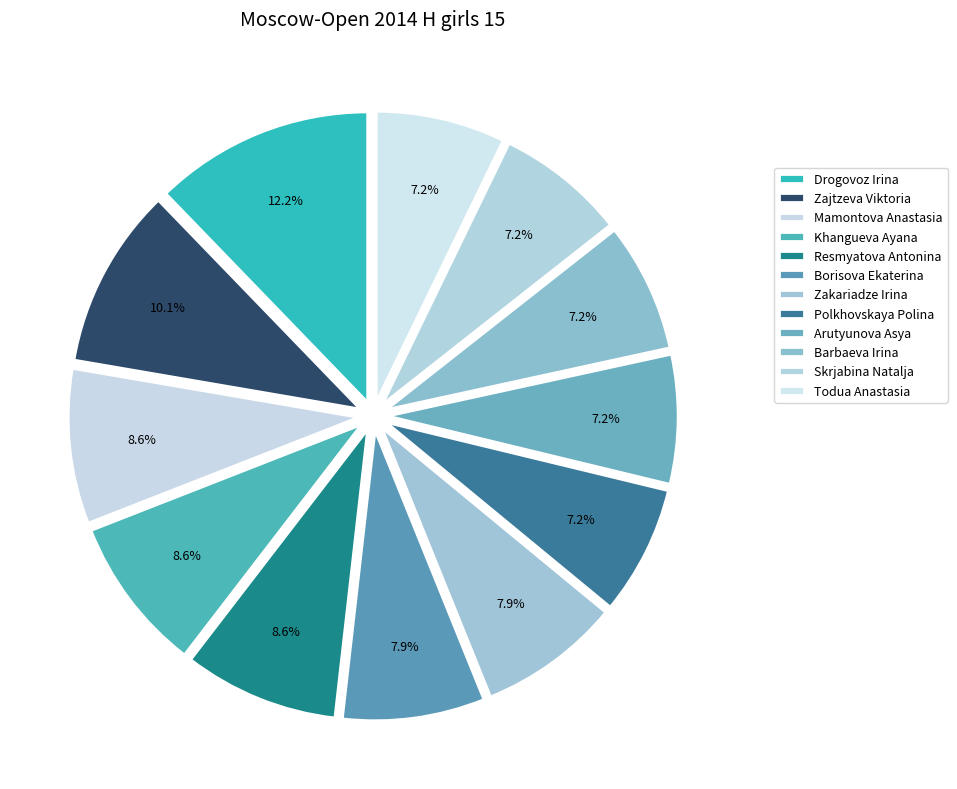

To the nearest percent, what is the average slice percentage?

8%